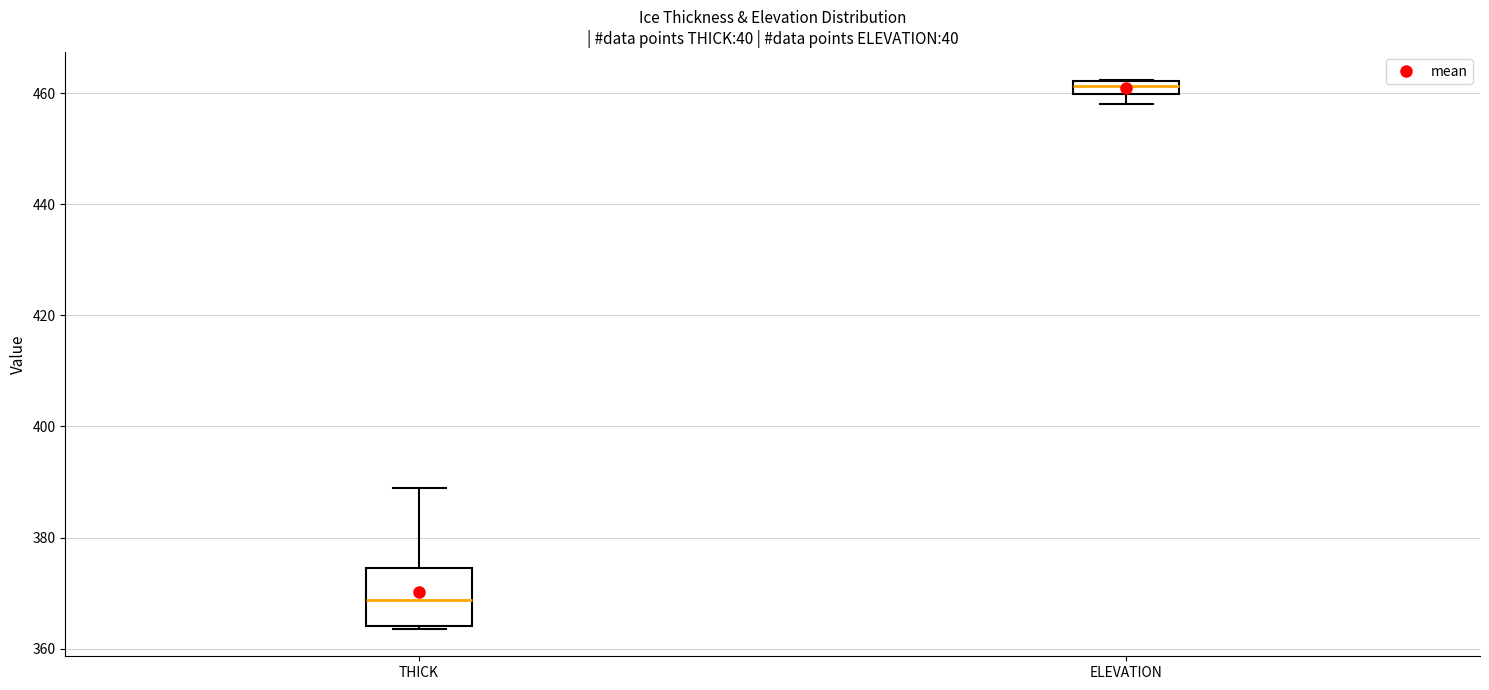

Where does the upper whisker of the box for THICK end on the y-axis? The values are not printed on the chart, so give them approximately, as read against the axis.

388